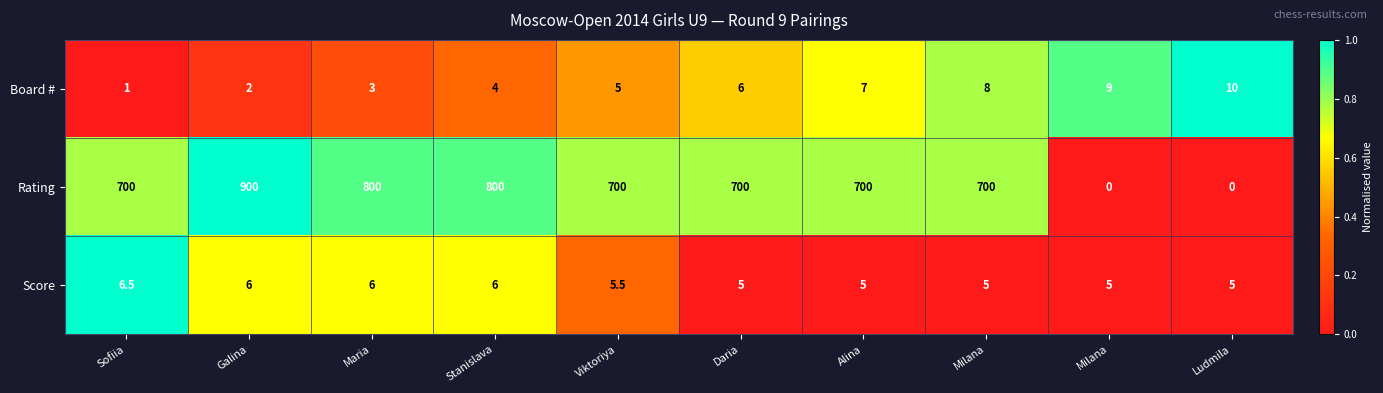

List the series in order of their peak value, lowest first.

Score, Board #, Rating